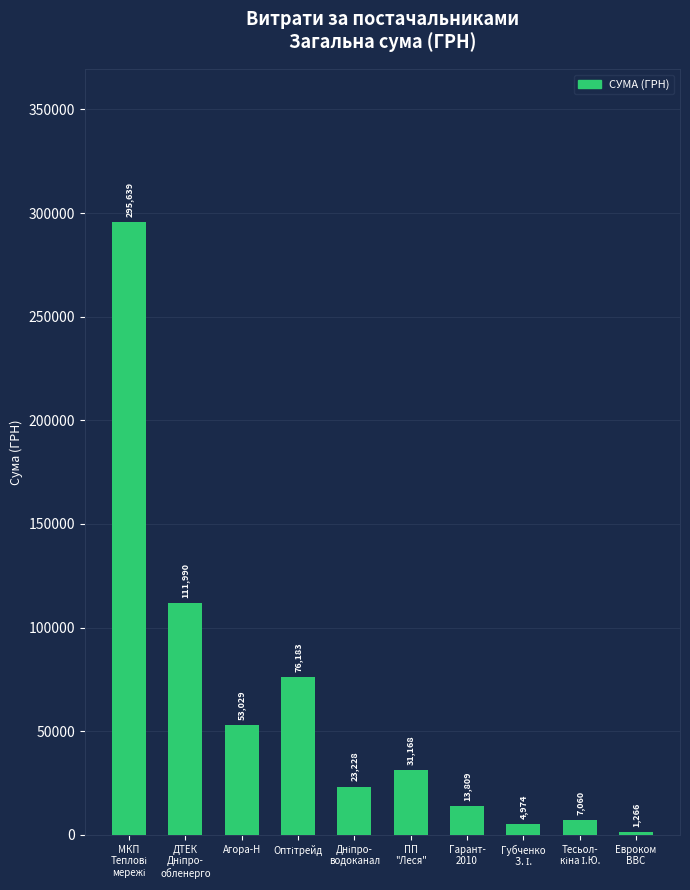

Read the value at Агора-Н.

53028.9